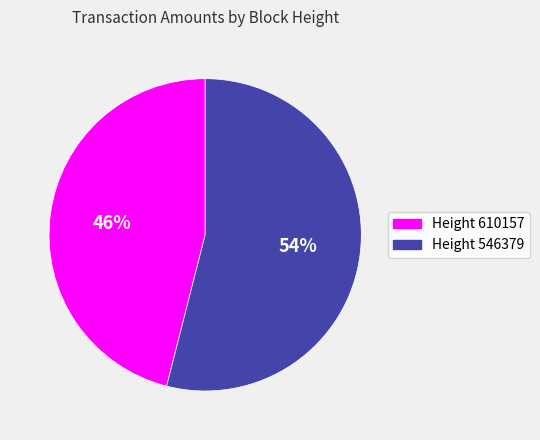

To the nearest percent, what is the difference between the largest and smallest slice percentages?

8%